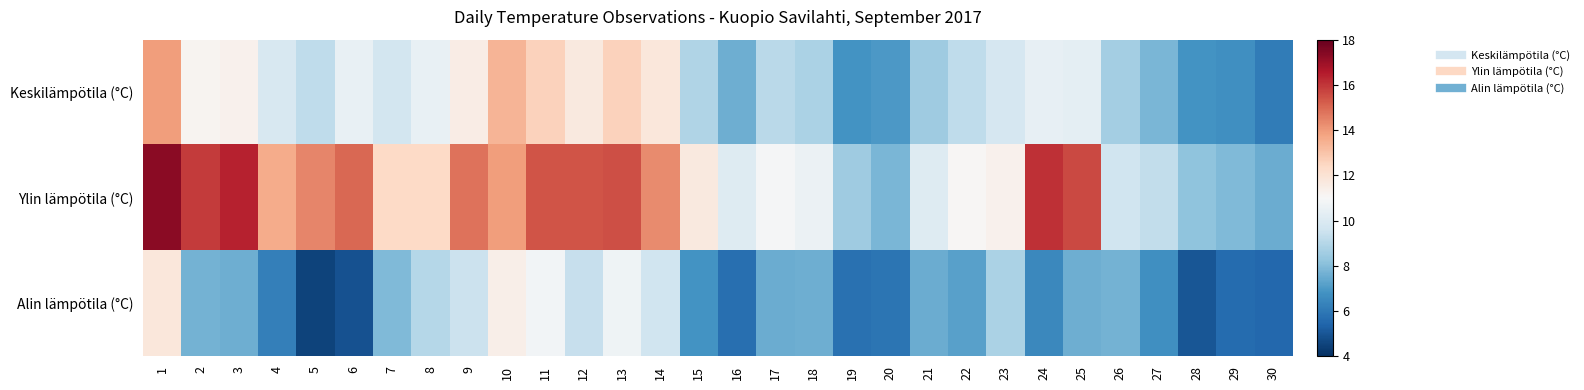

At which category is the sum across all series the highest?

1